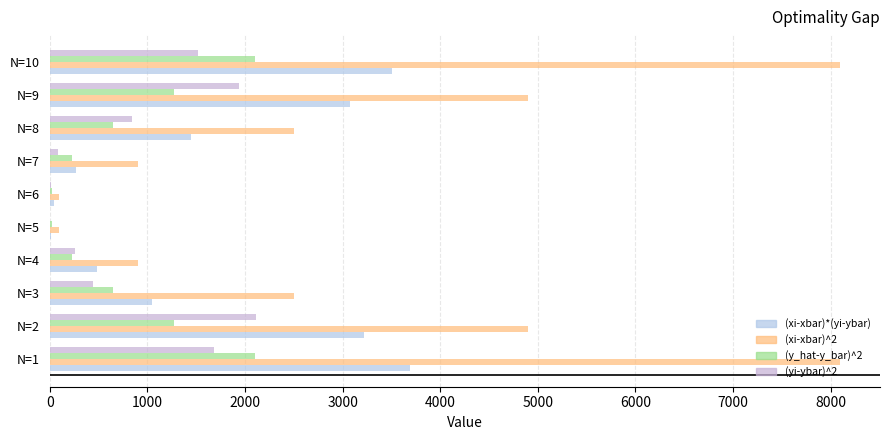

How many series are shown in this chart?

4